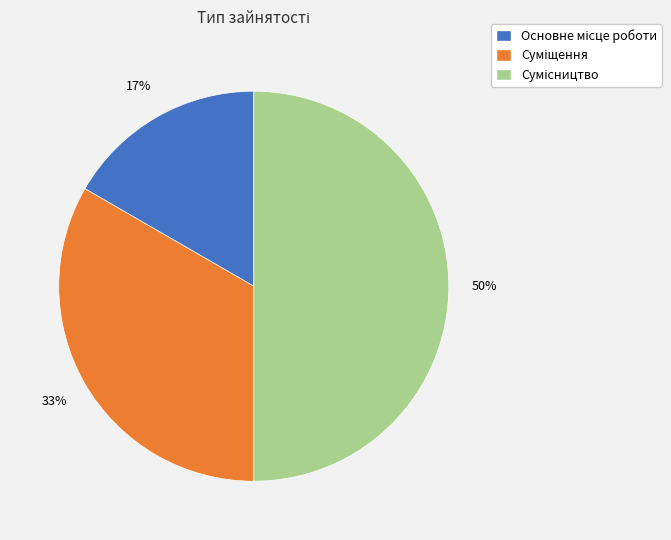

To the nearest percent, what is the average slice percentage?

33%